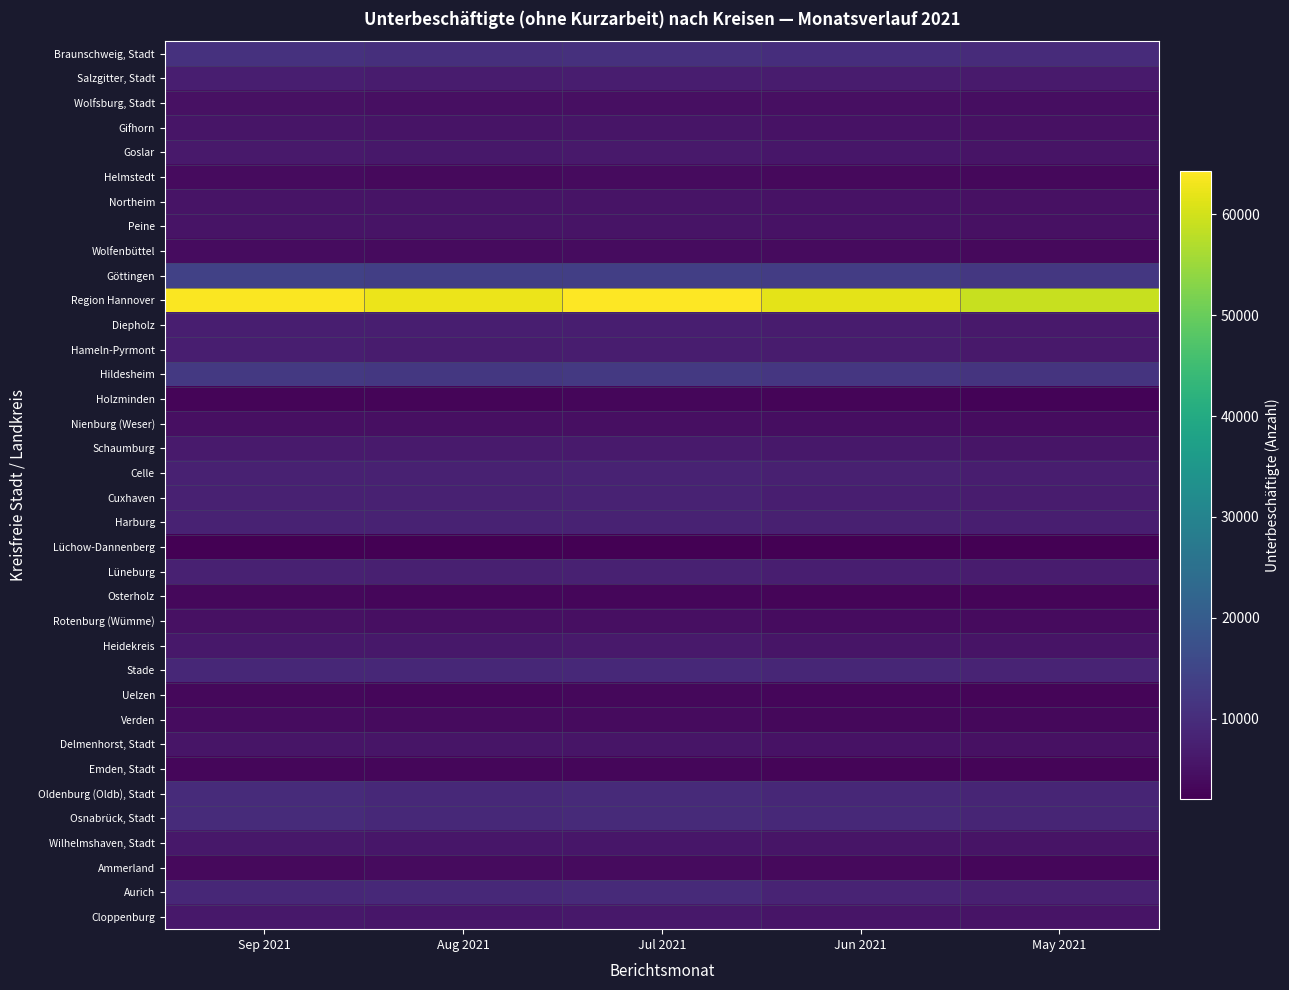

At which category is the sum across all series the highest?

Sep 2021